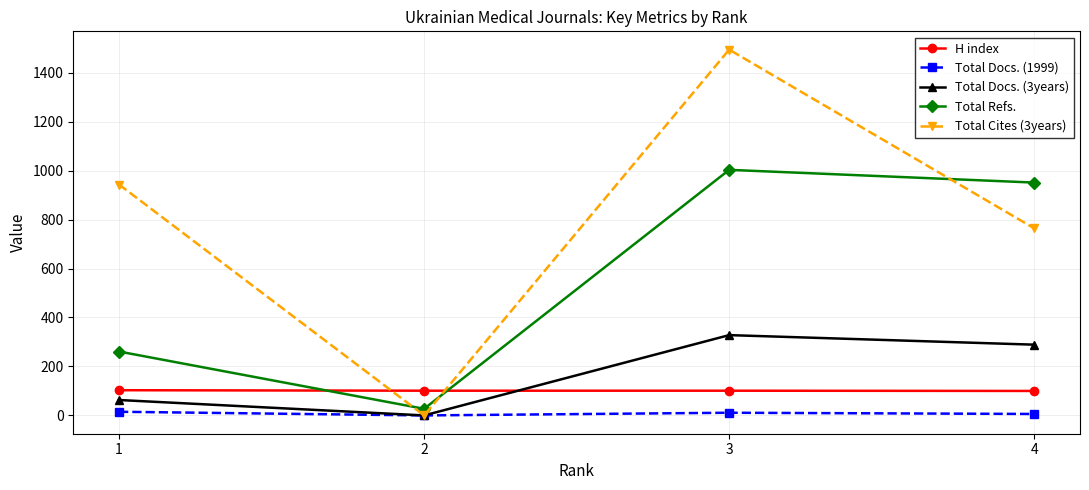

What is the sum of all Total Docs. (3years) values?

680